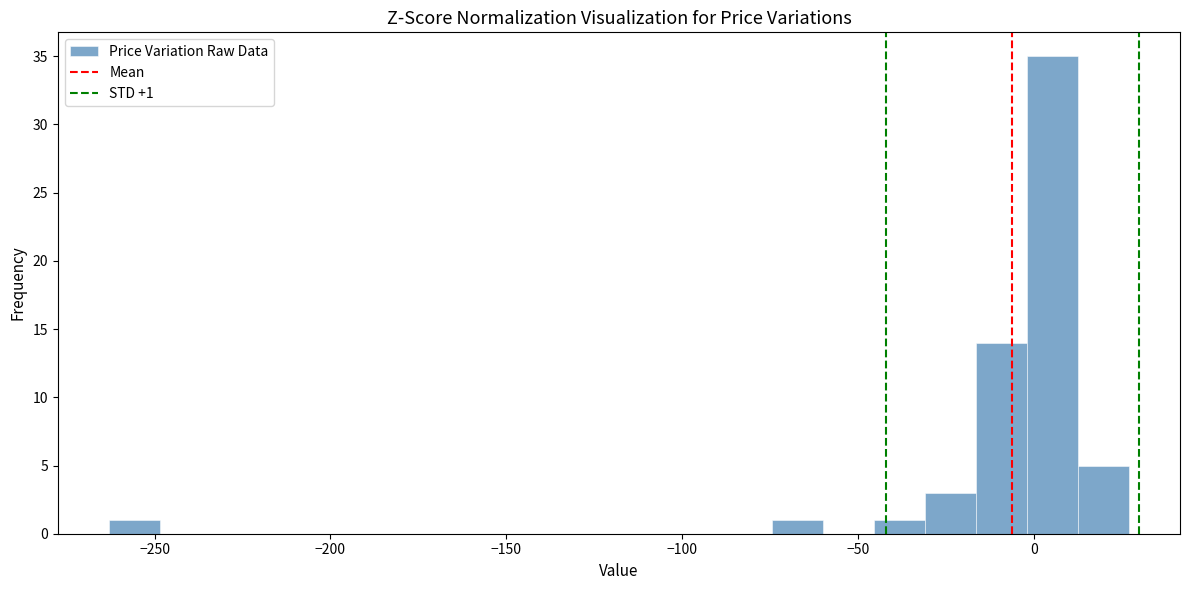

Around what value on the x-axis is the tallest bar? Give the approximate position of its centre, as read against the axis.

5